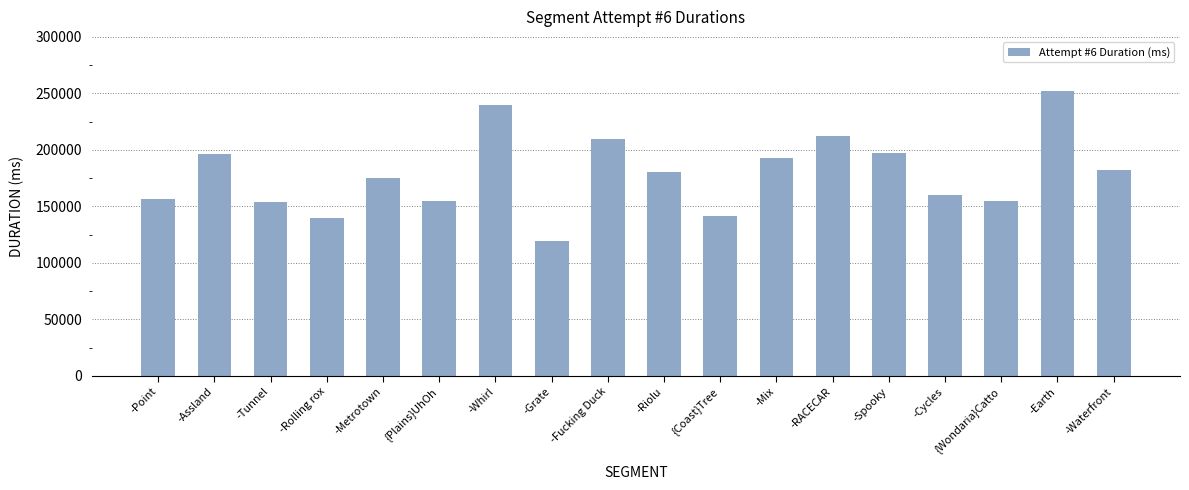

What is the average value?

178895